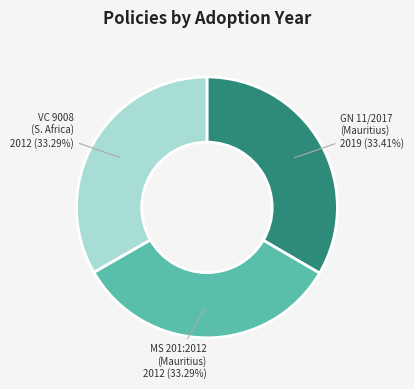

Combined, do VC 9008 (S. Africa) and GN 11/2017 (Mauritius) account for over 50%?

Yes